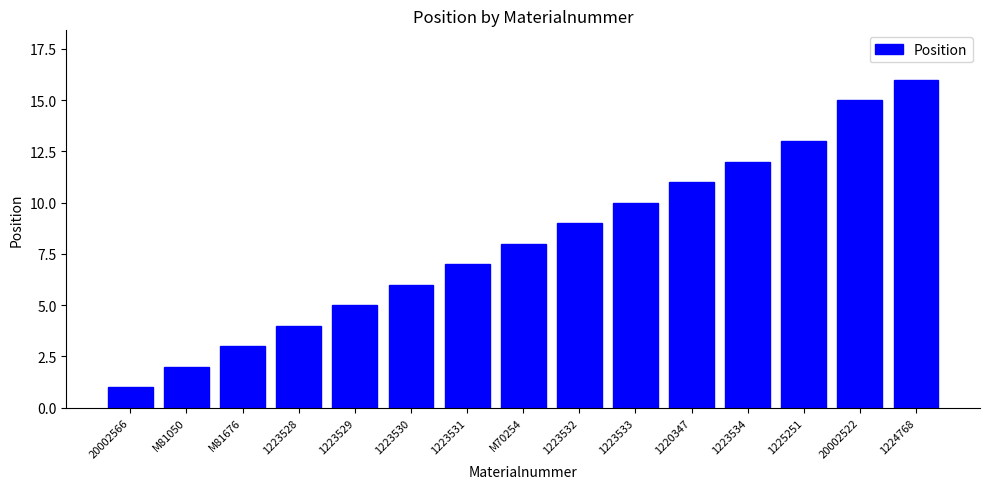

Is it true that the value at 1223534 is 16?

False